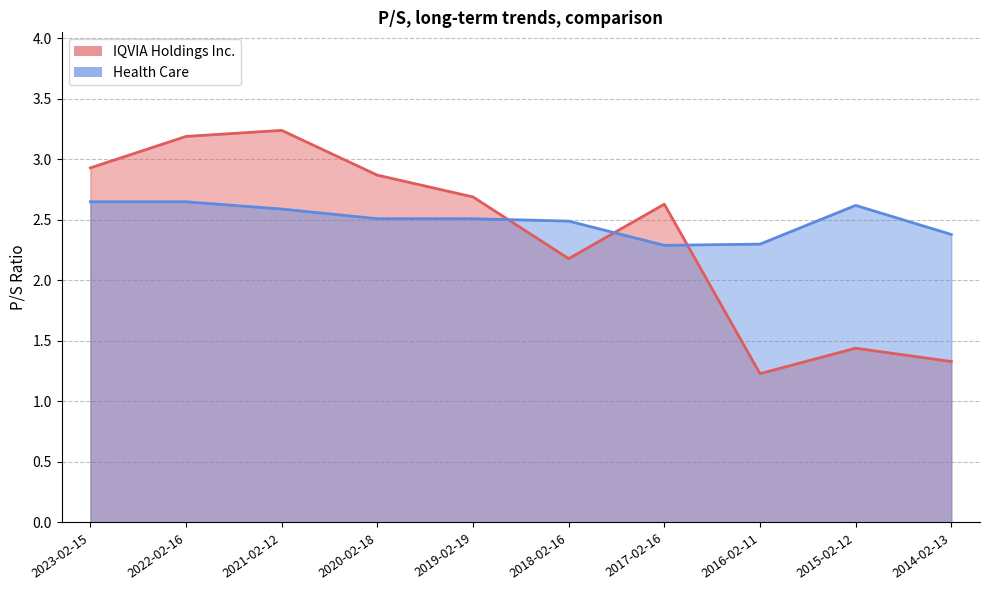

Does the chart display data point markers on the line(s)?

No